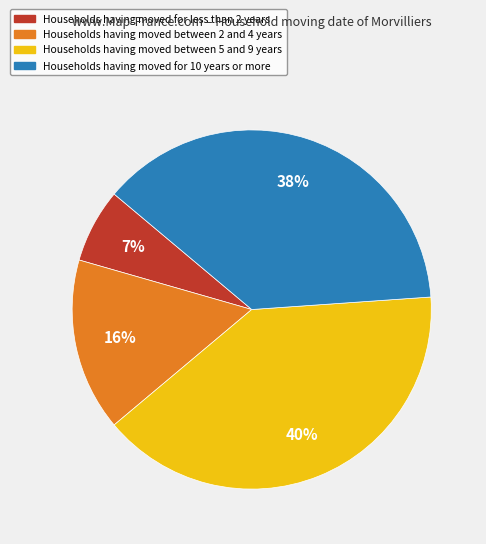

Does any single category account for the majority?

No